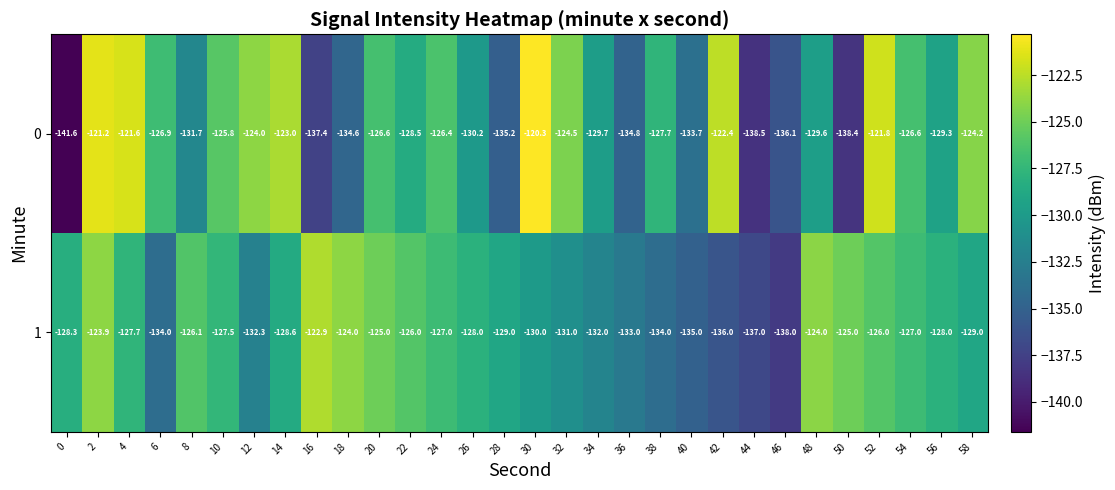

Rank the series by their average value, from lowest to highest.

1, 0